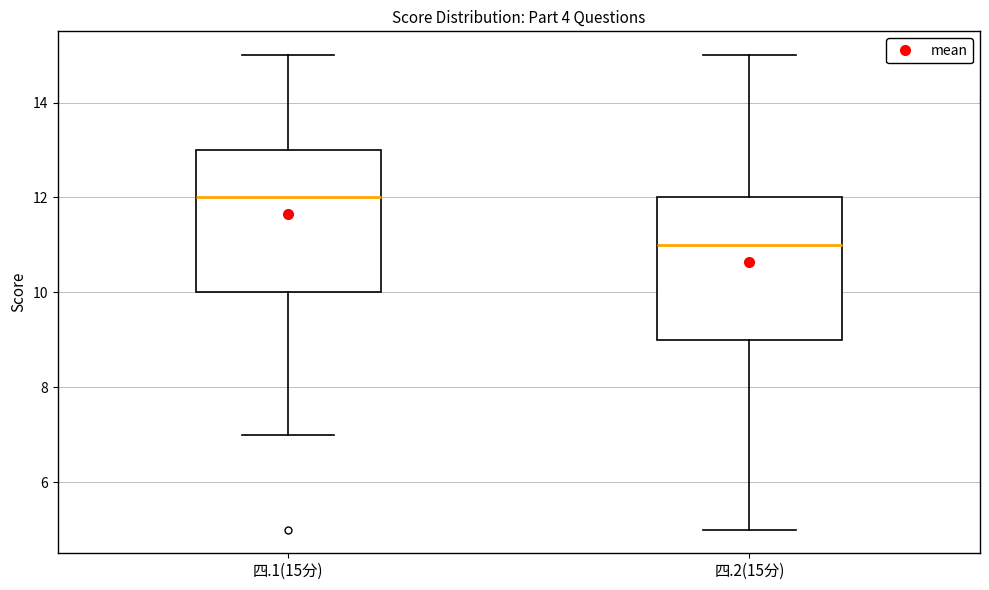

Reading left to right, read every box against the y-axis: the position of its median line, the range the box covers, and the ends of its whiskers. The values are not printed on the chart, so give them approximately, as read against the axis.

四.1(15分): median 12, box 10 to 13, whiskers 7 to 15
四.2(15分): median 11, box 9 to 12, whiskers 5 to 15